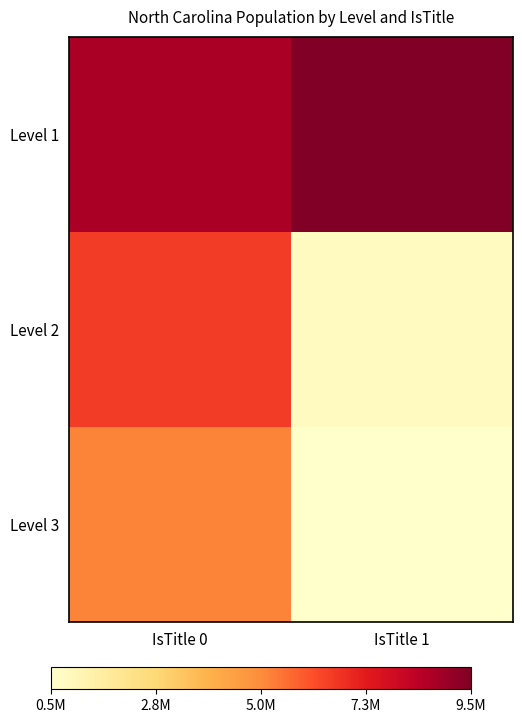

Which has a higher value, IsTitle 0 or IsTitle 1?

IsTitle 1